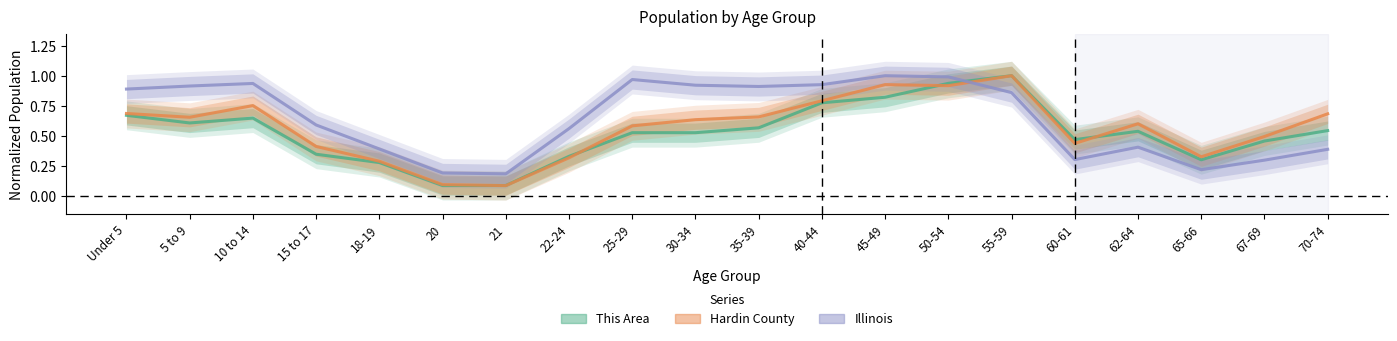

How many times do This Area and Hardin County cross each other?

4